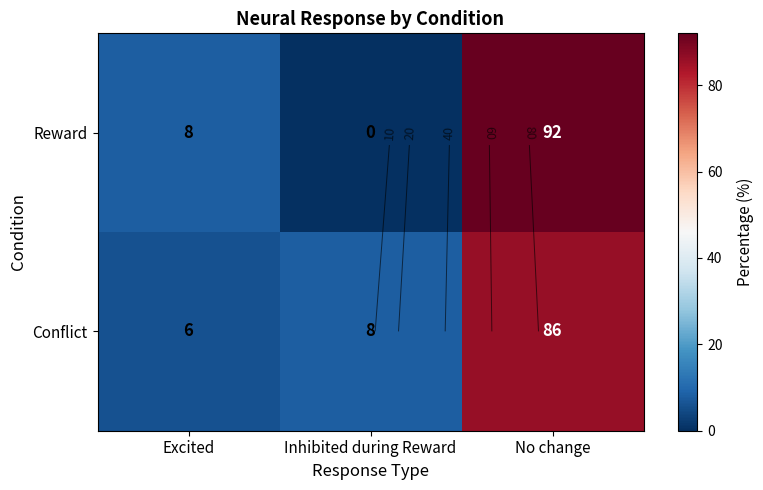

Is the value of Reward at Excited greater than the value of Conflict at Inhibited during Reward?

No